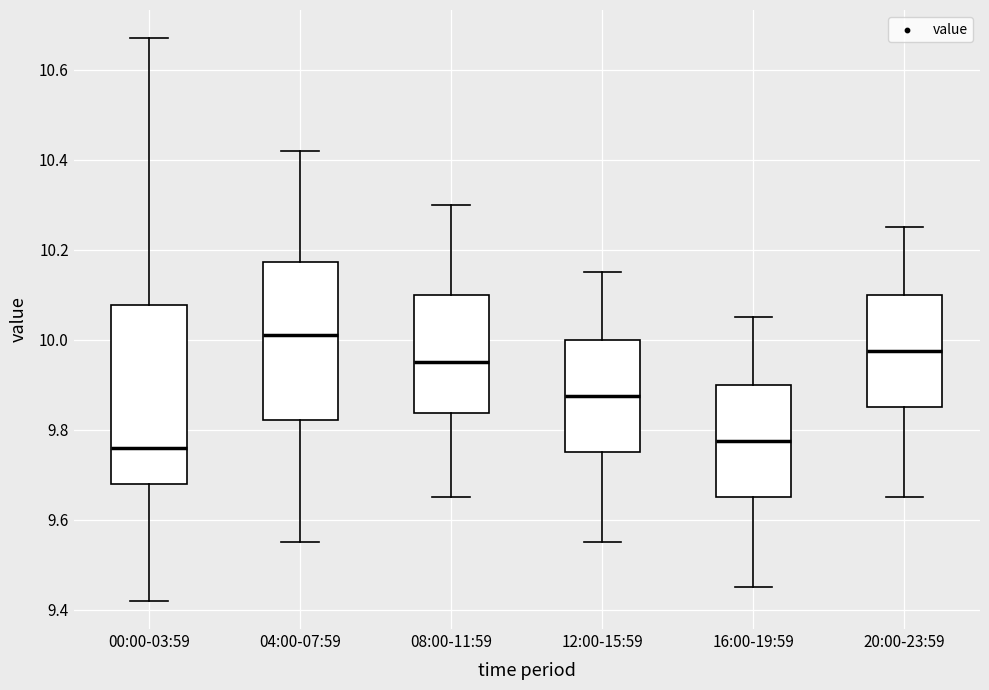

Which box is the tallest, from its lower edge to its upper edge?

00:00-03:59